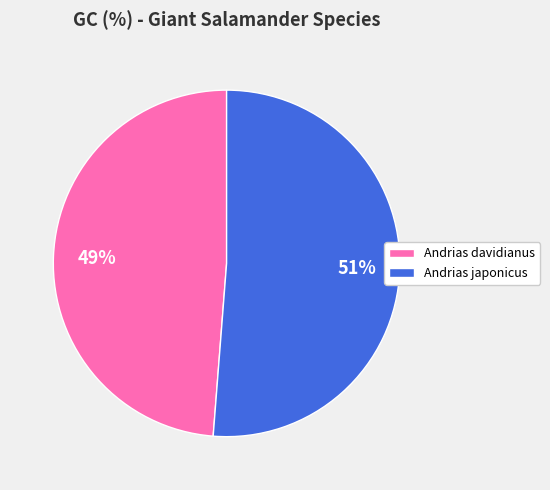

Do Andrias davidianus and Andrias japonicus together represent more than half of the pie?

Yes